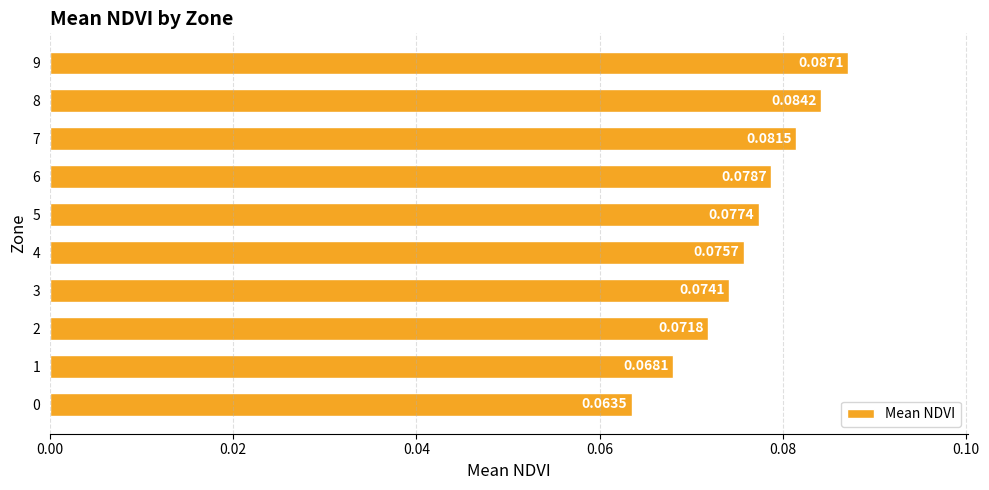

Rank the categories by value from lowest to highest.

0, 1, 2, 3, 4, 5, 6, 7, 8, 9